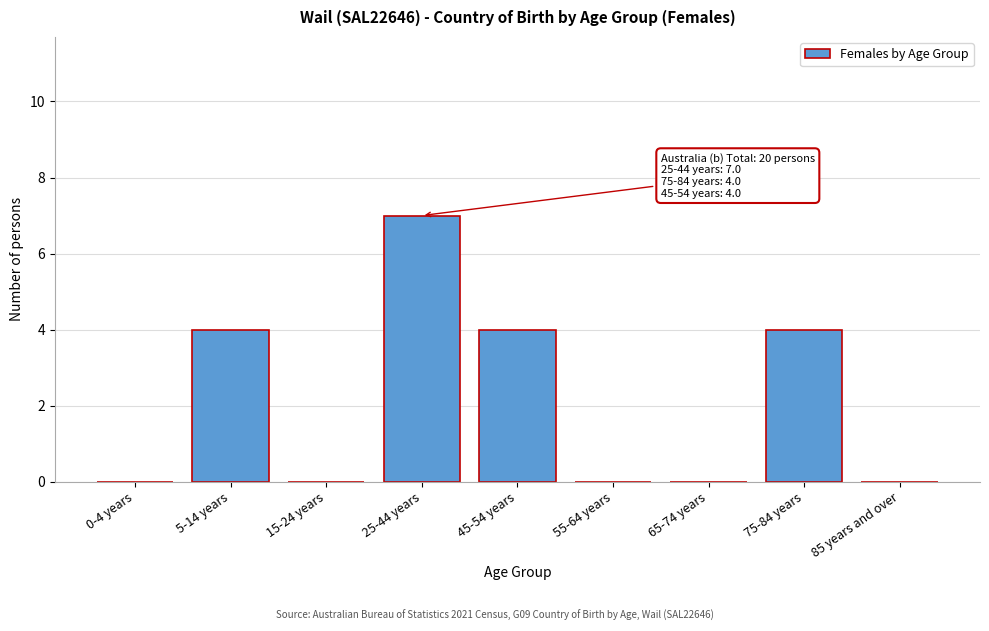

Reading left to right, what are all the values shown in this chart?

0-4 years=0	5-14 years=4	15-24 years=0	25-44 years=7	45-54 years=4	55-64 years=0	65-74 years=0	75-84 years=4	85 years and over=0